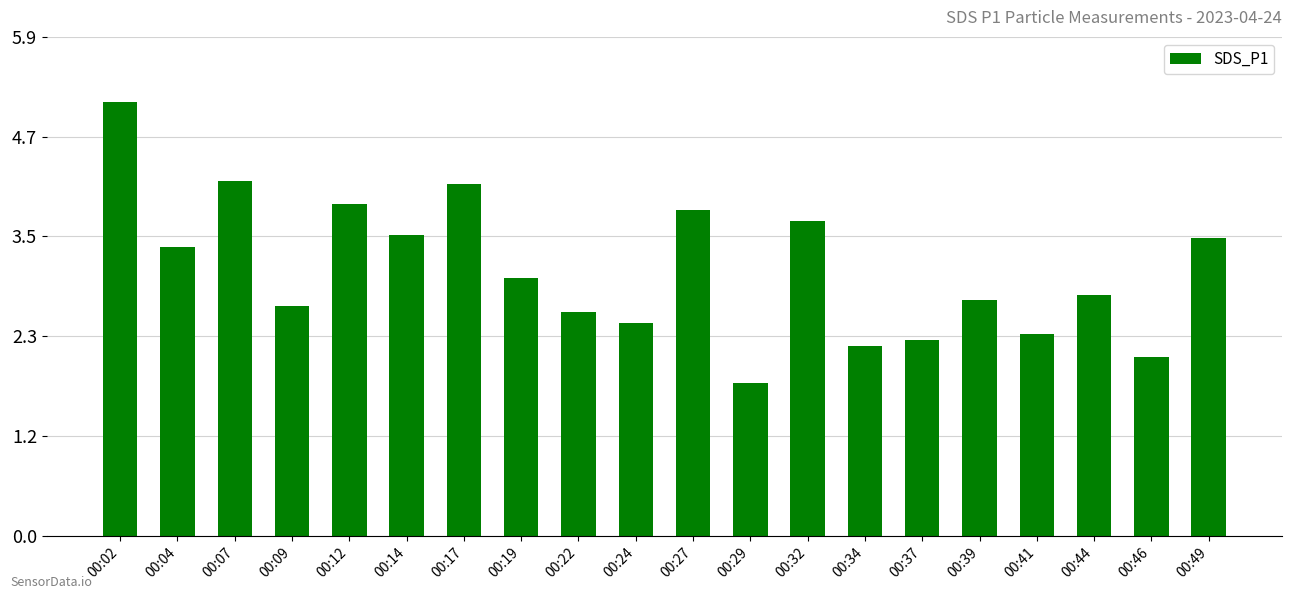

What value does the data have at 00:27?

3.8